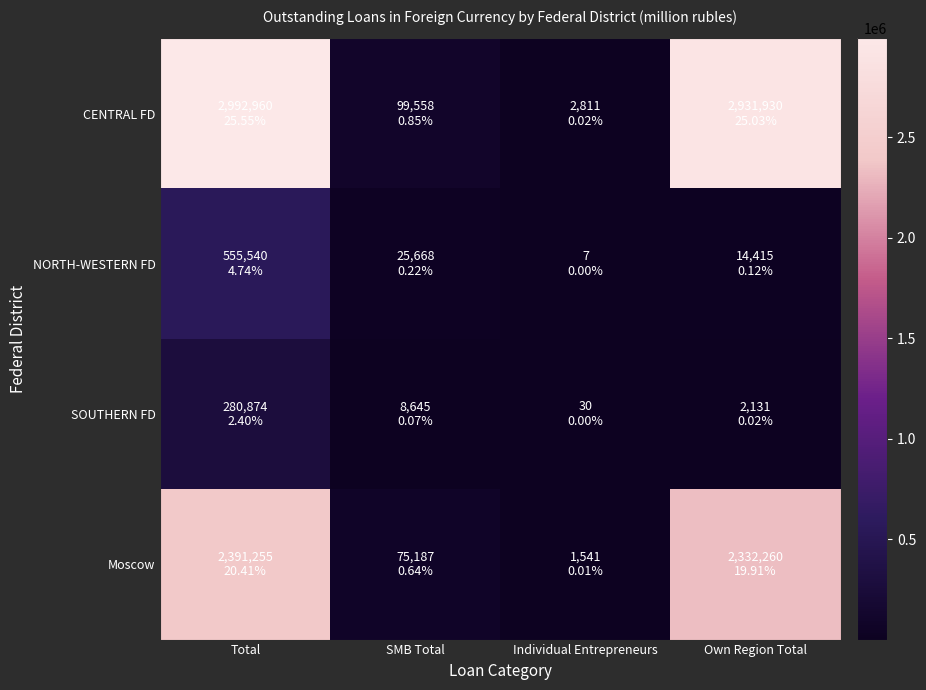

Which has a higher value, Total or SMB Total?

Total